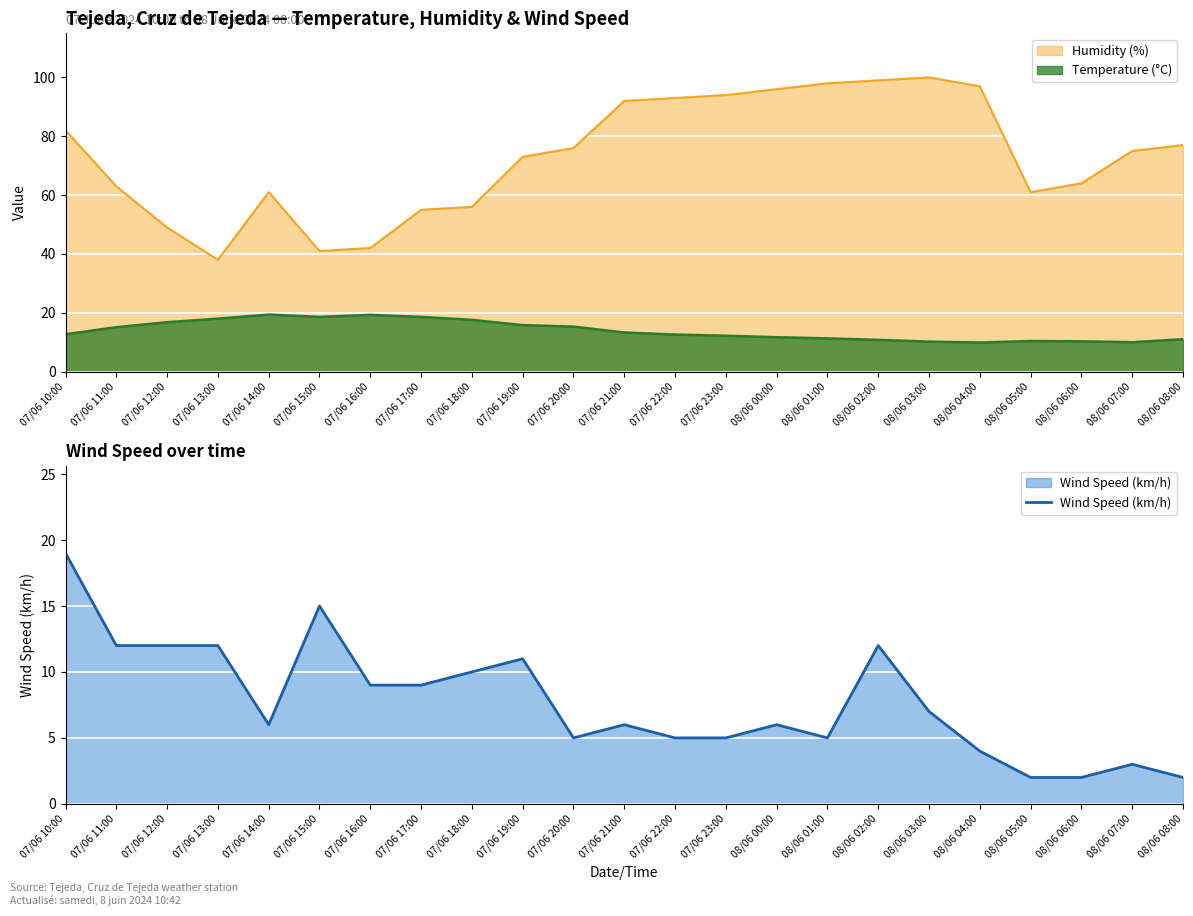

Rank the categories by value from lowest to highest.

08/06 05:00, 08/06 06:00, 08/06 08:00, 08/06 07:00, 08/06 04:00, 07/06 20:00, 07/06 22:00, 07/06 23:00, 08/06 01:00, 07/06 14:00, 07/06 21:00, 08/06 00:00, 08/06 03:00, 07/06 16:00, 07/06 17:00, 07/06 18:00, 07/06 19:00, 07/06 11:00, 07/06 12:00, 07/06 13:00, 08/06 02:00, 07/06 15:00, 07/06 10:00